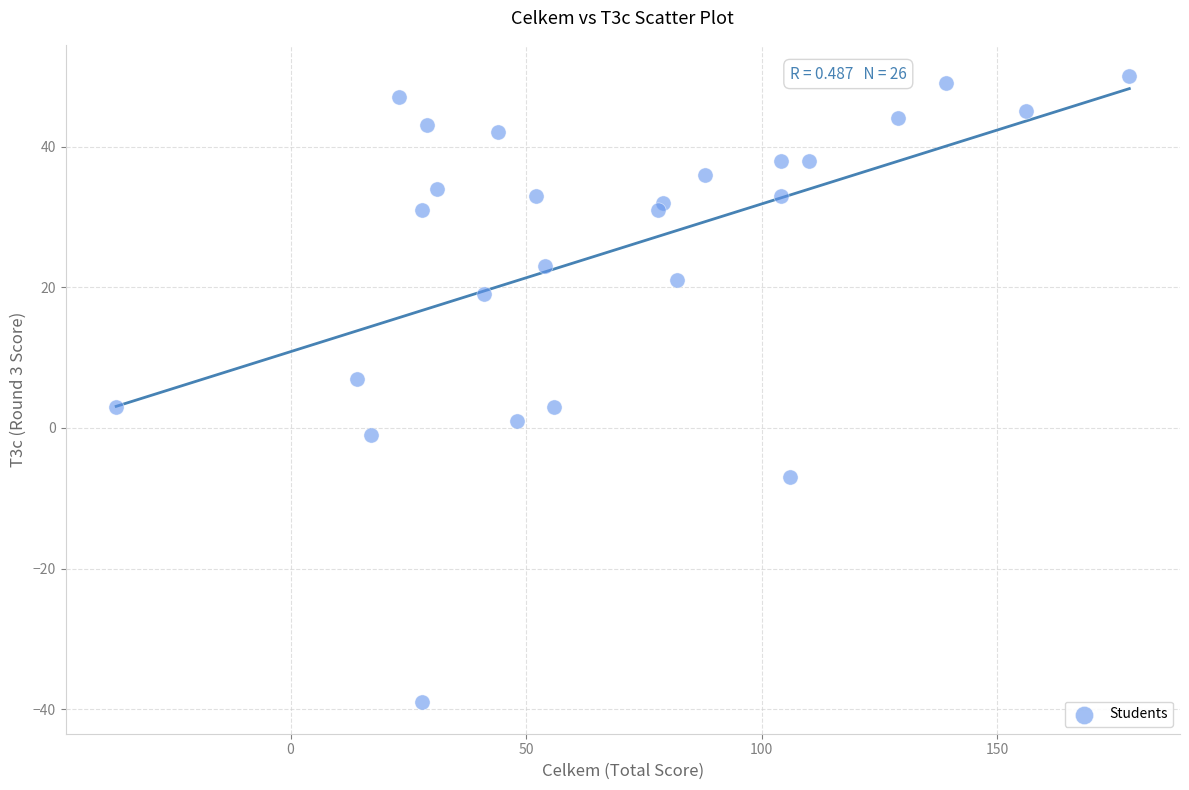

What is the range of X values (max minus min)?

215